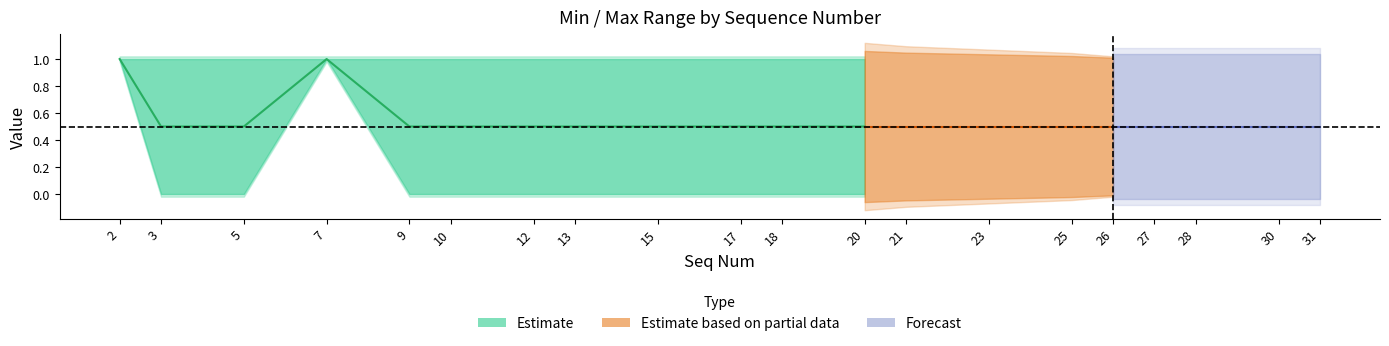

What is the sum of the Max values at 10 and 12?

2